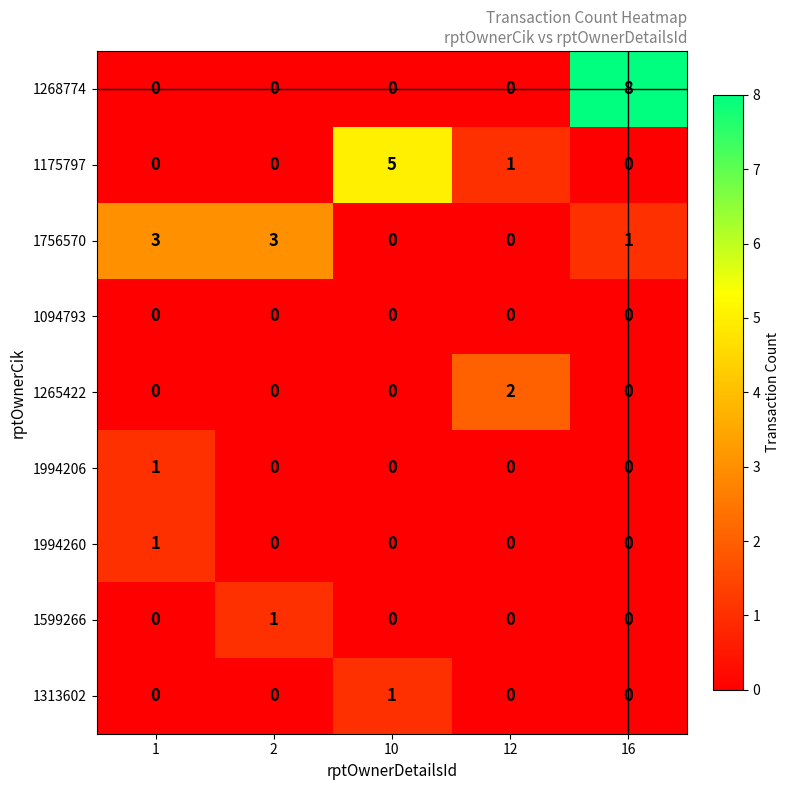

What is the difference between the highest and lowest values at 2?

3